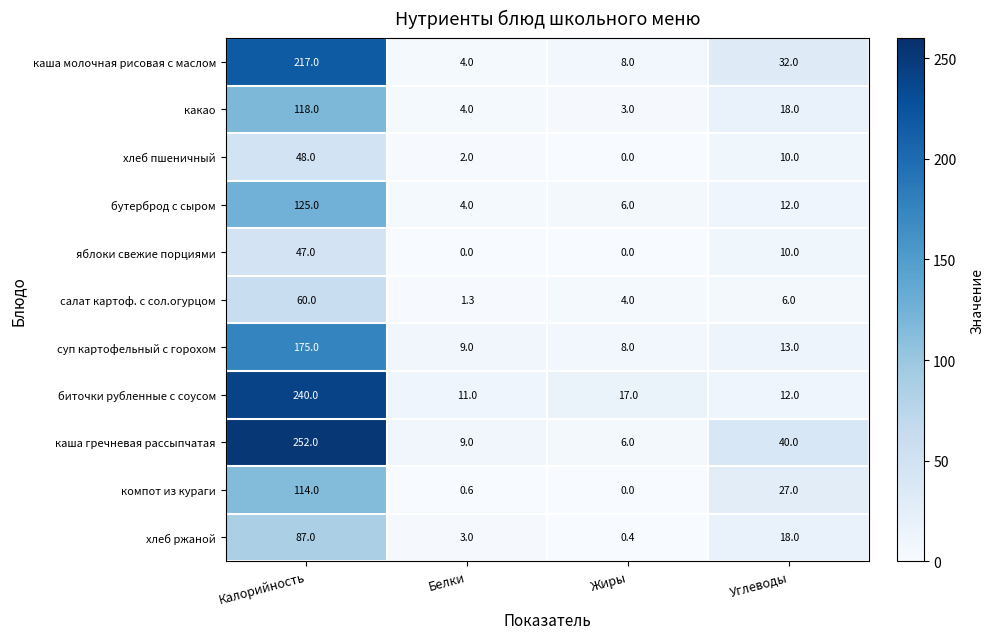

At which category is the sum across all series the highest?

Калорийность